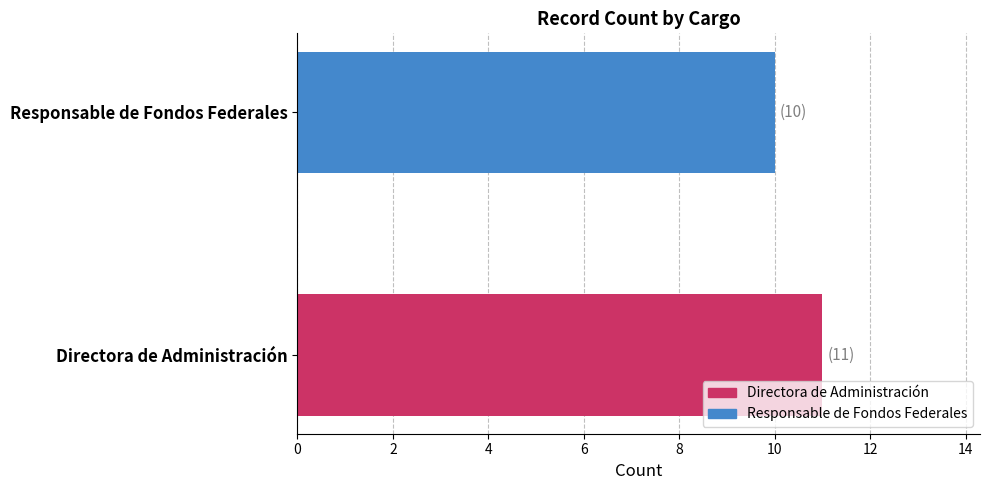

What is the difference between the maximum and minimum values?

1